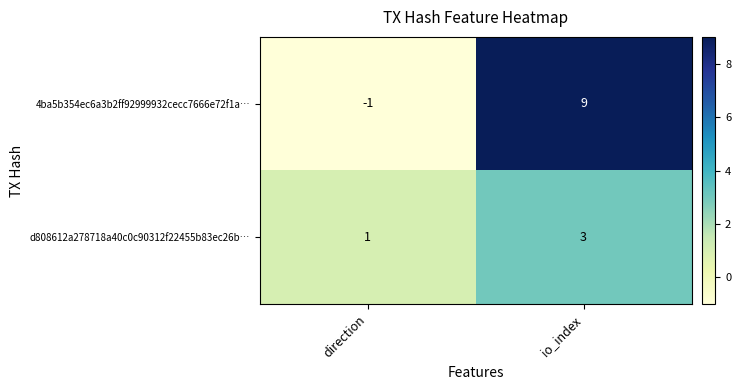

At direction, list the series in order from largest to smallest.

d808612a278718a40c0c90312f22455b83ec26b…, 4ba5b354ec6a3b2ff92999932cecc7666e72f1a…